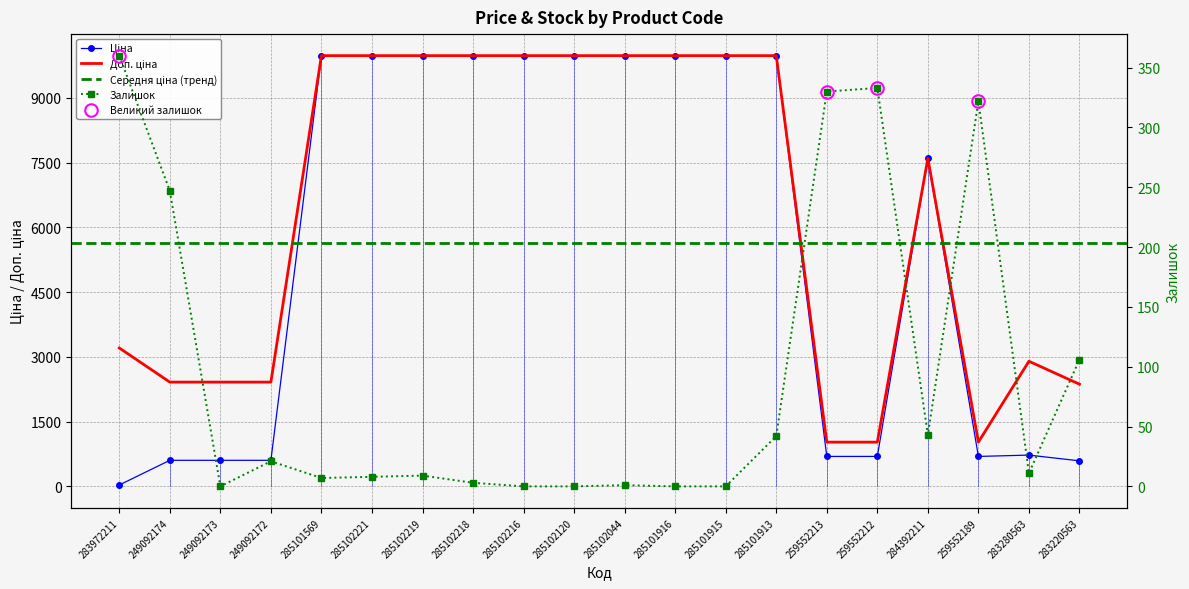

In Залишок, how many points are lower than both neighbors (excluding endpoints)?

4